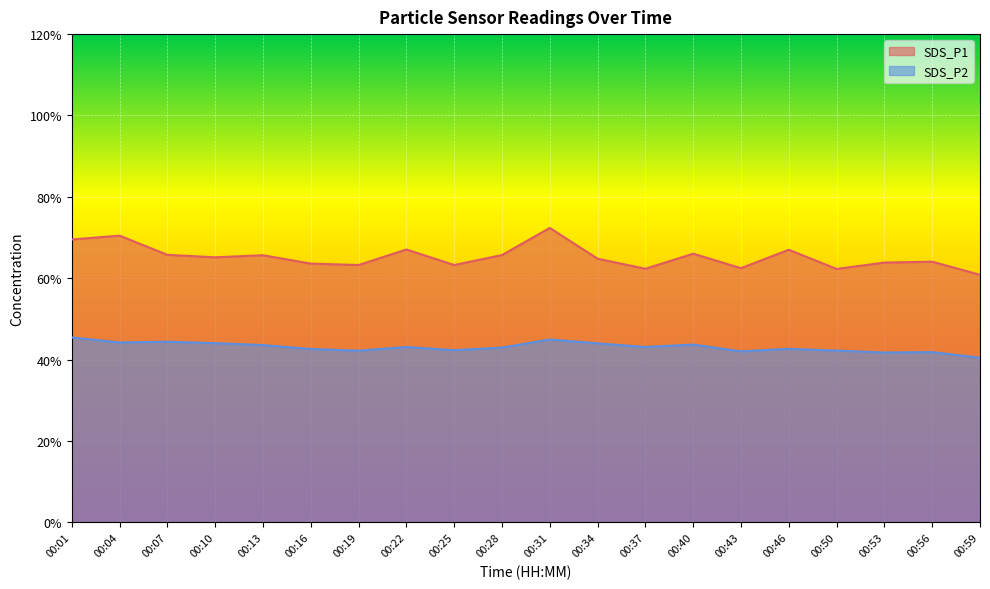

Count the number of categories in the chart.

20